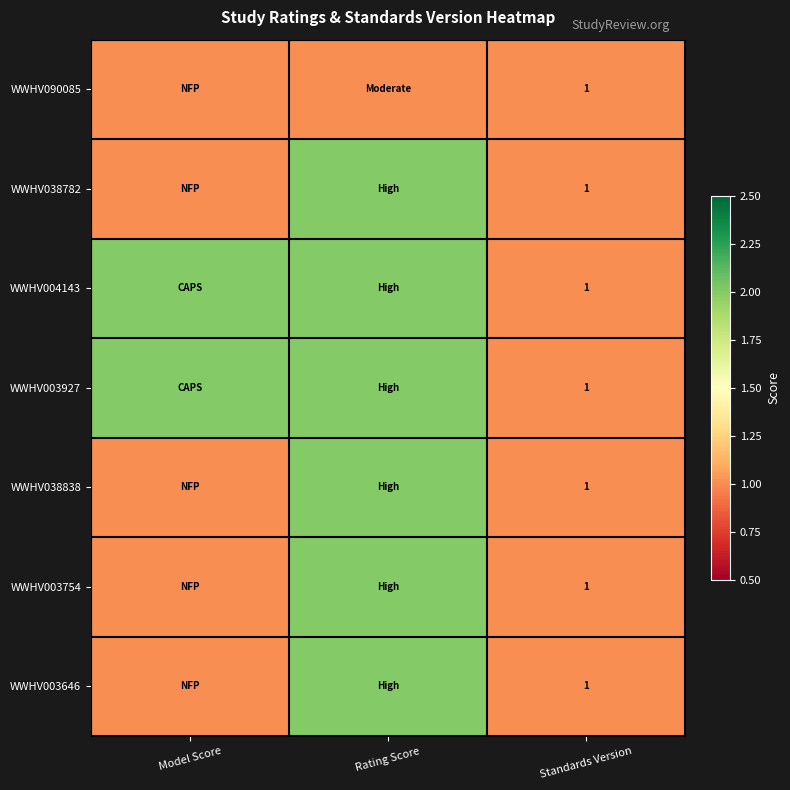

Which category has the lowest value across all series?

Model Score